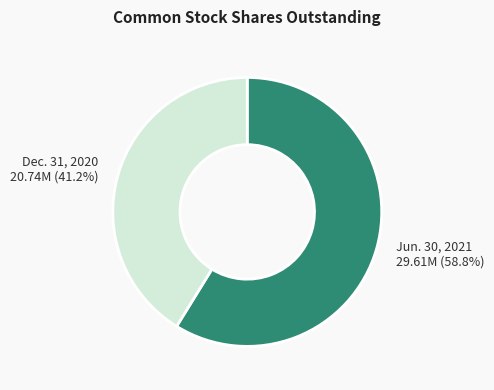

Is there any slice that represents more than half of the pie?

Yes